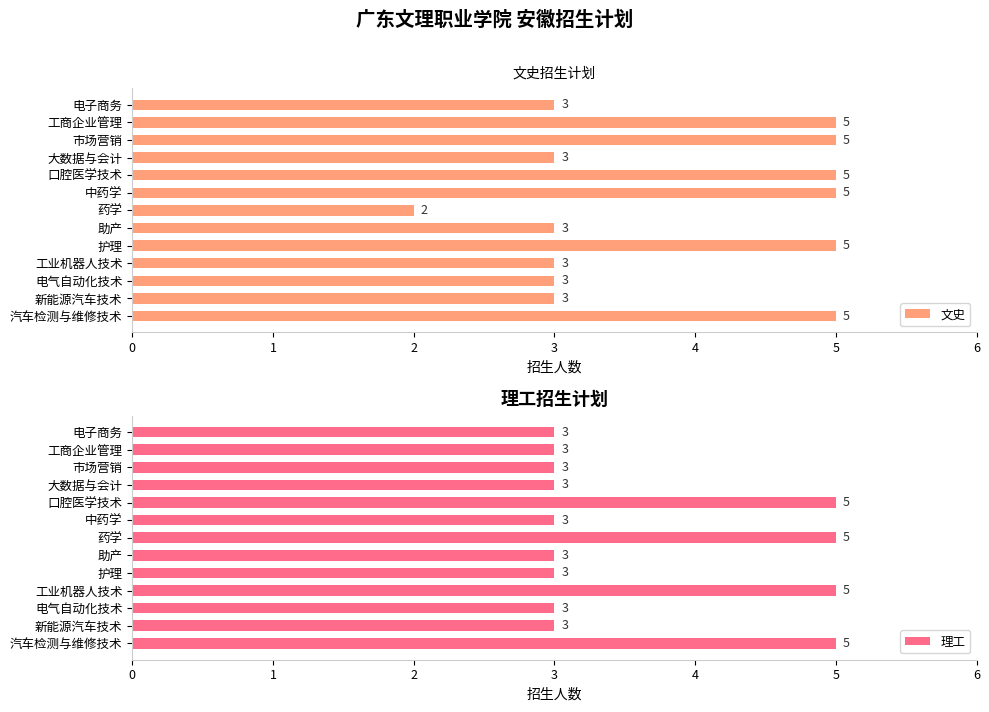

How many groups of bars are there?

13